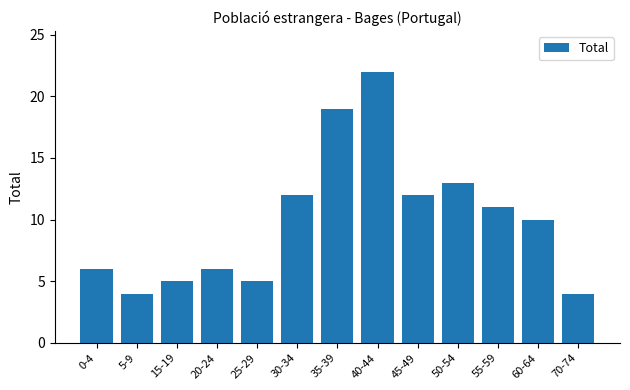

Reading left to right, transcribe all the data shown in this chart.

6	4	5	6	5	12	19	22	12	13	11	10	4